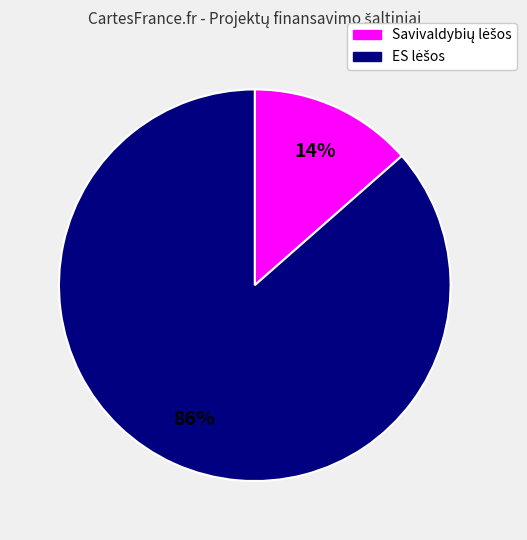

Is there a majority slice in this chart?

Yes